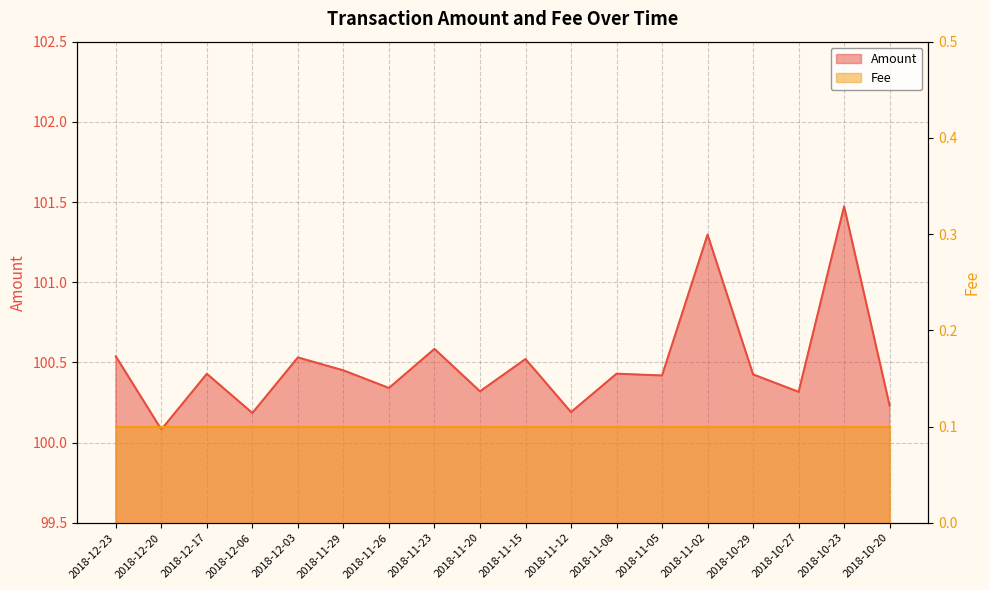

Which category has the lowest value across all series?

2018-12-20